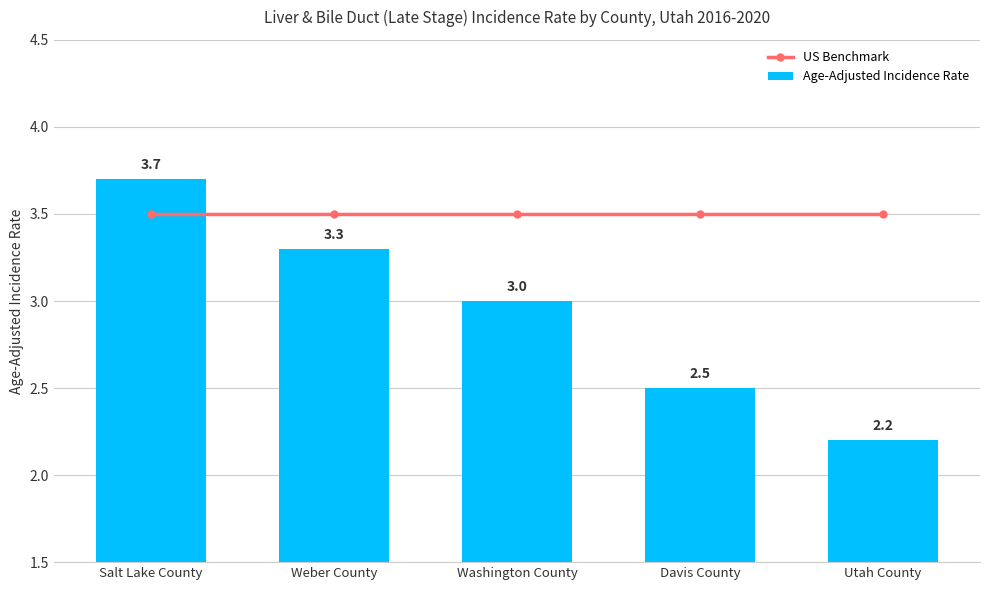

The value of US Benchmark at Davis County is 6.2. True or false?

False